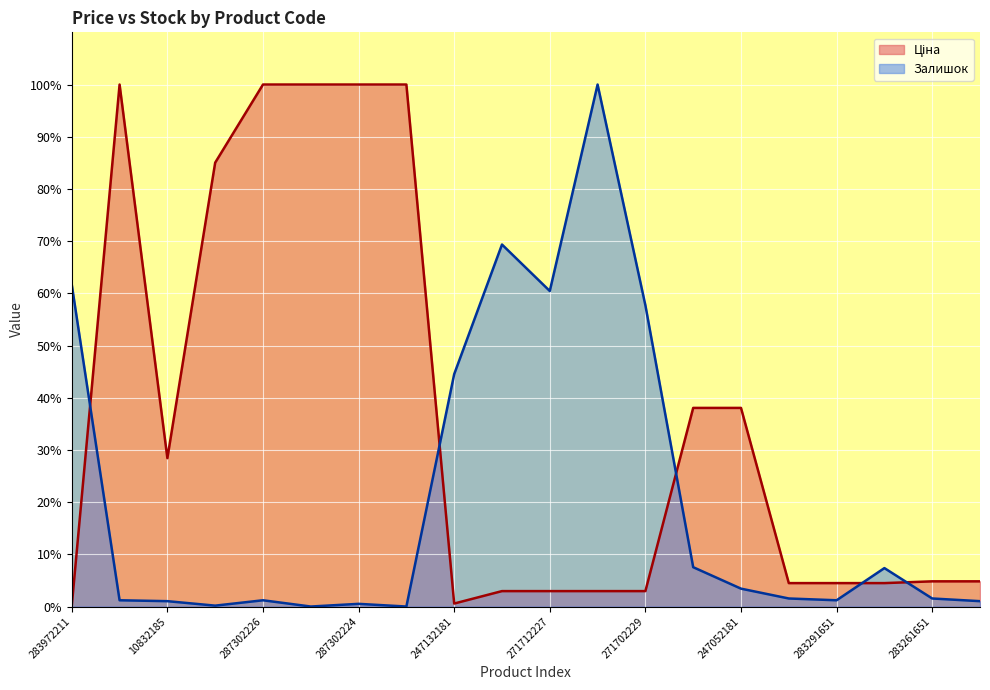

Where is the first local maximum for Залишок?

287302226